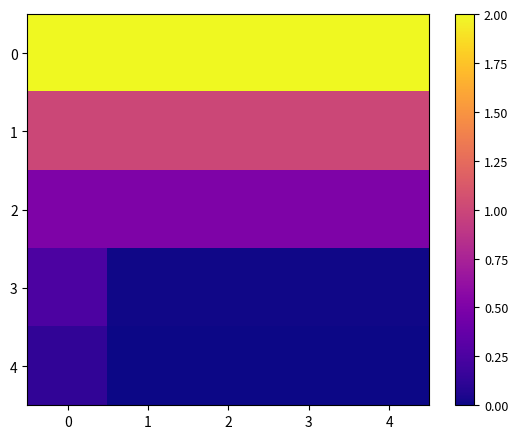

Reading left to right, extract all data points from this chart.

0: 0=2.0	1=2.0	2=2.0	3=2.0	4=2.0
1: 0=1.0	1=1.0	2=1.0	3=1.0	4=1.0
2: 0=0.5	1=0.5	2=0.5	3=0.5	4=0.5
3: 0=0.2	1=0.0	2=0.0	3=0.0	4=0.0
4: 0=0.1	1=0.0	2=0.0	3=0.0	4=0.0